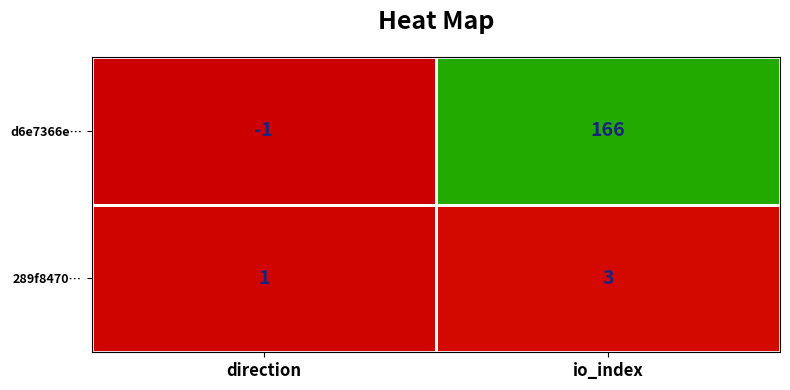

List the labels in order of d6e7366e… value, largest first.

io_index, direction